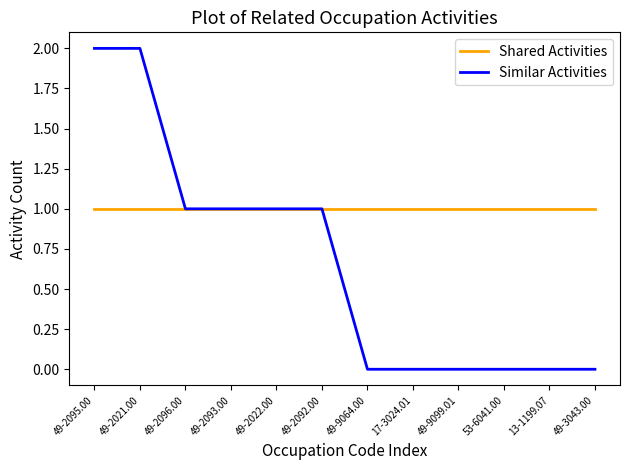

How many lines are shown in the chart?

2